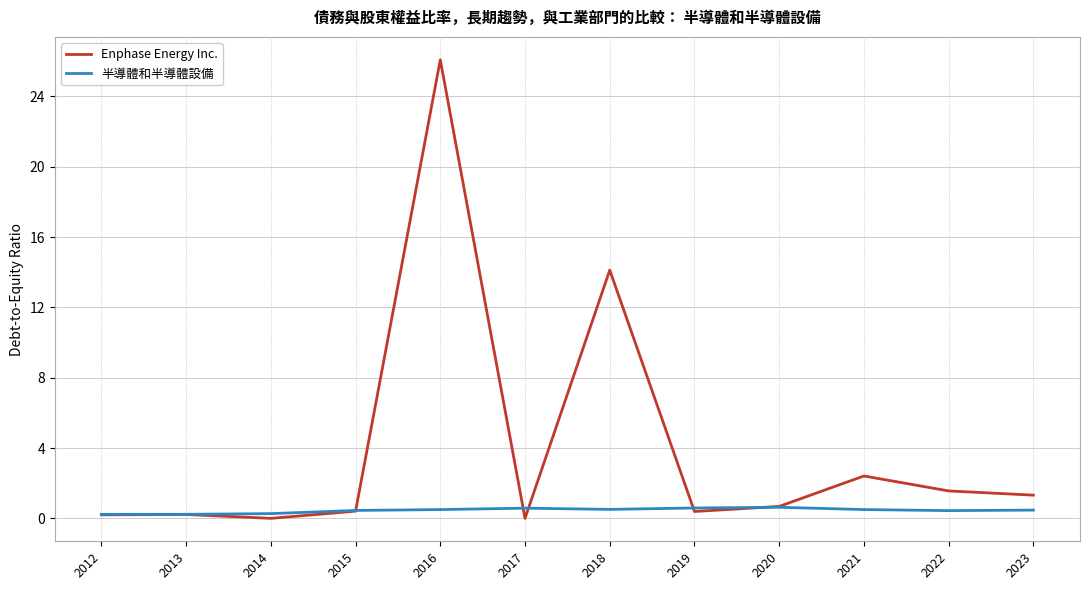

What is the maximum value shown in the chart?

26.1